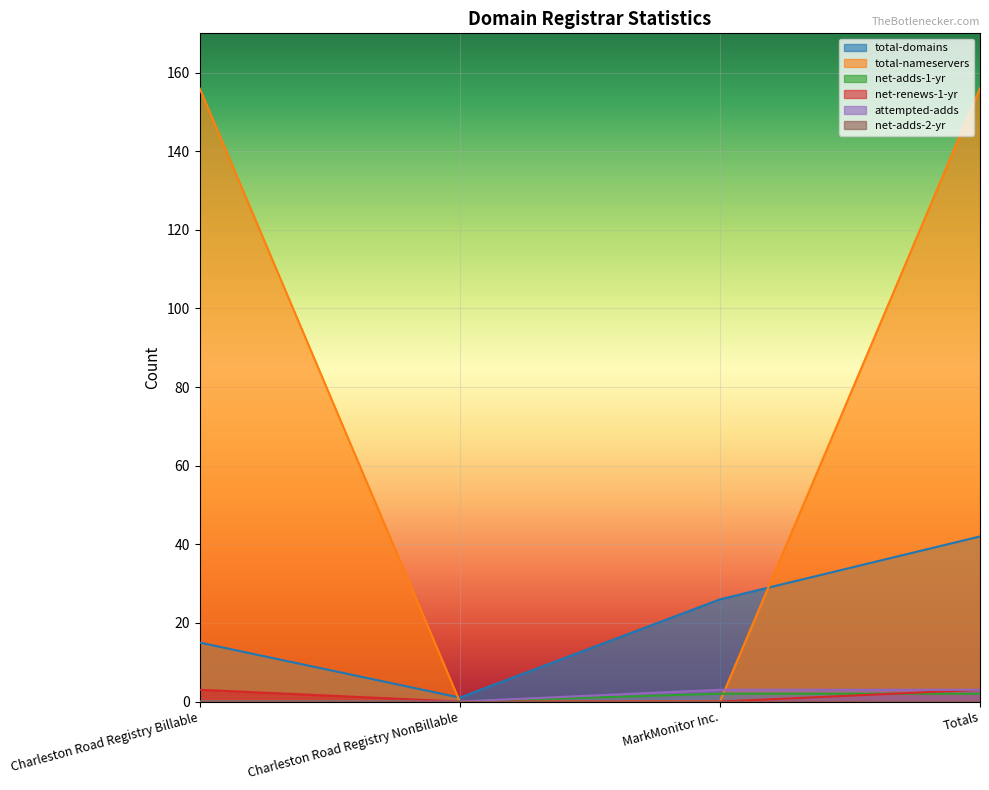

What is the average value of the net-adds-1-yr series?

1